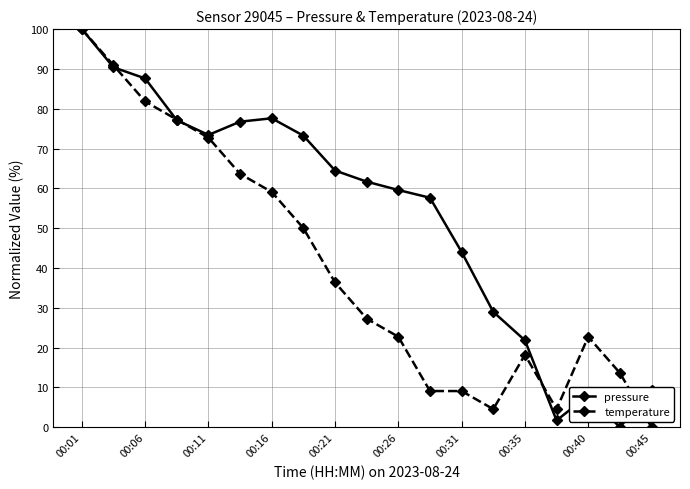

List the series in order of their overall mean, lowest first.

temperature, pressure